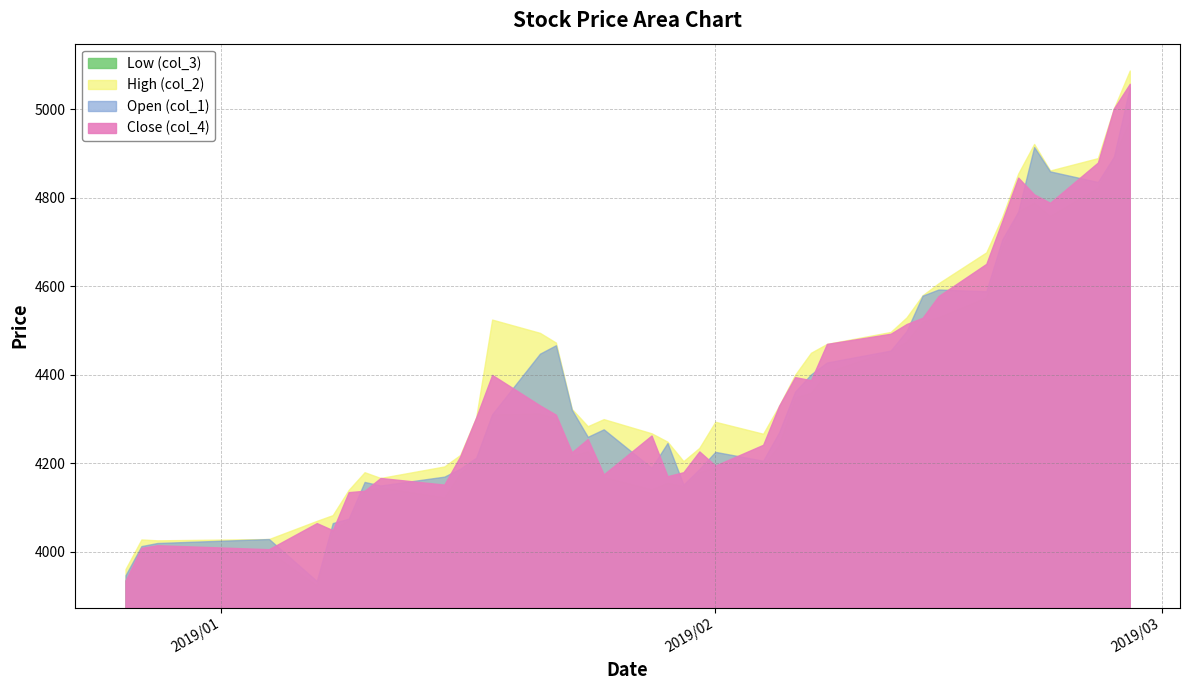

How many lines are shown in the chart?

4